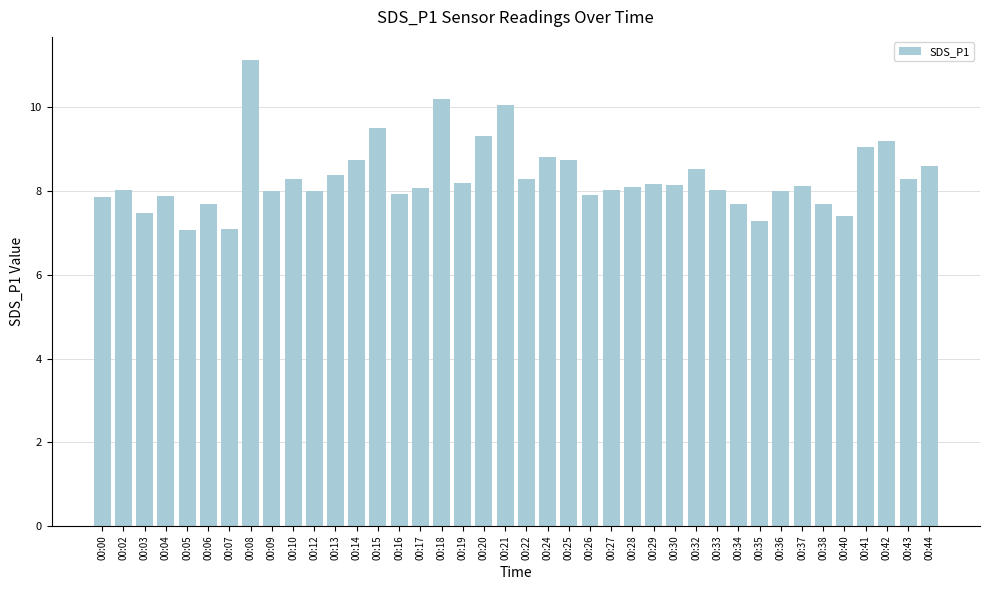

At which category does the chart reach its peak across all series?

00:08